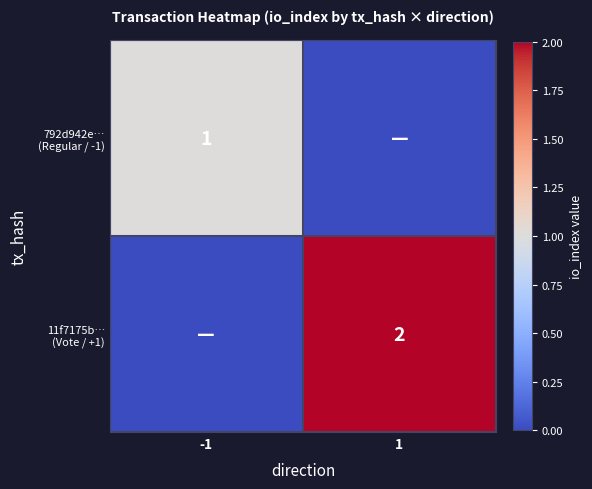

Which series has the widest spread of values?

11f7175b… (Vote / +1)